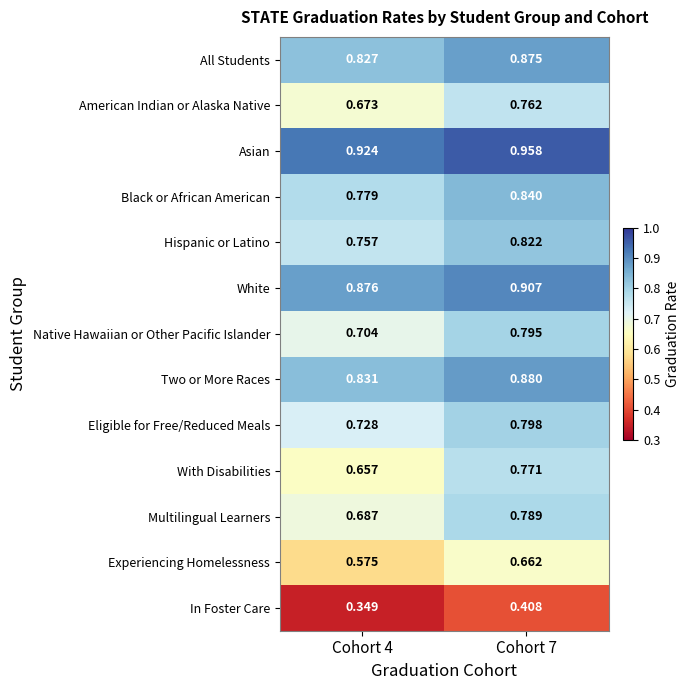

Is the value of Hispanic or Latino at Cohort 4 greater than the value of In Foster Care at Cohort 7?

Yes